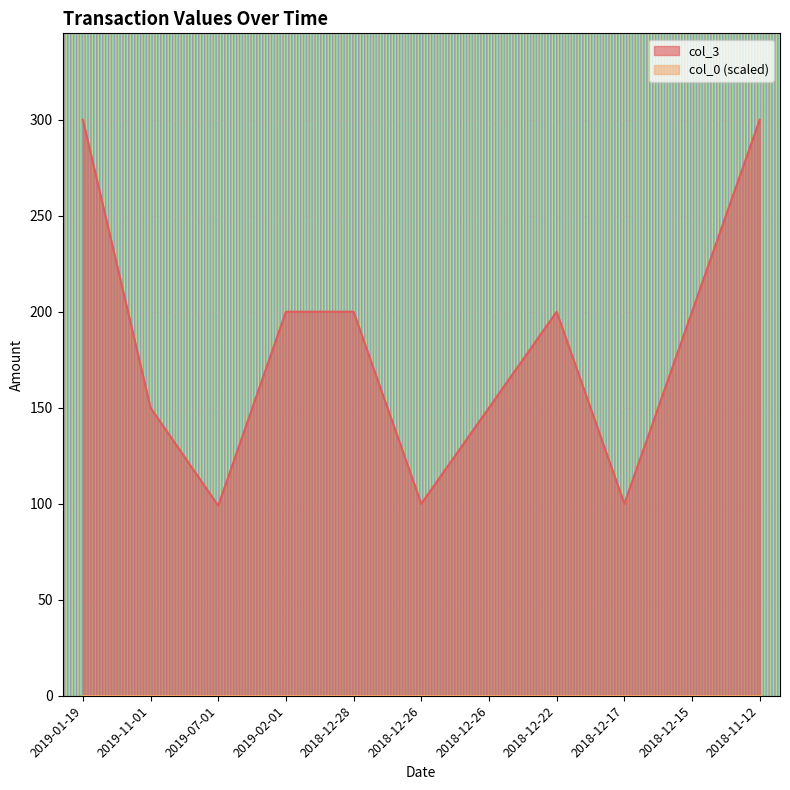

Read the value at 2018-12-17, to the nearest 10.

100